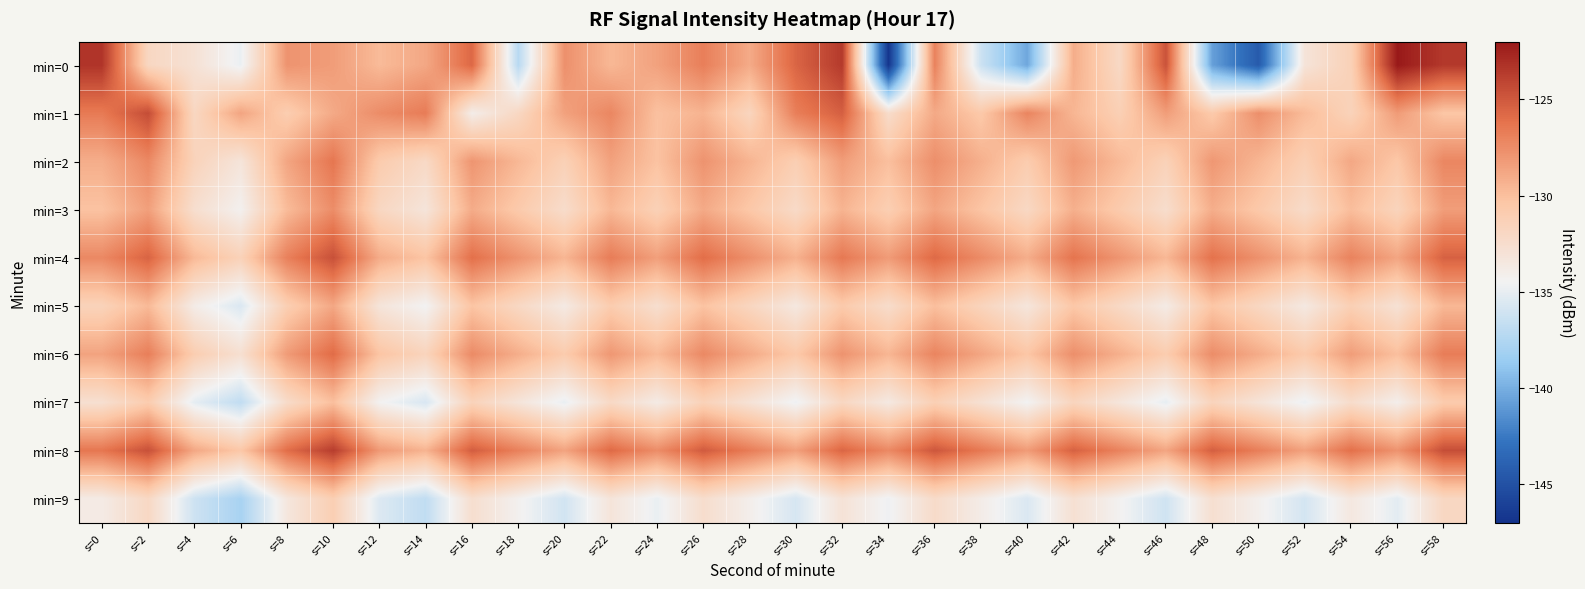

Which series has the largest range (max minus min)?

min=0